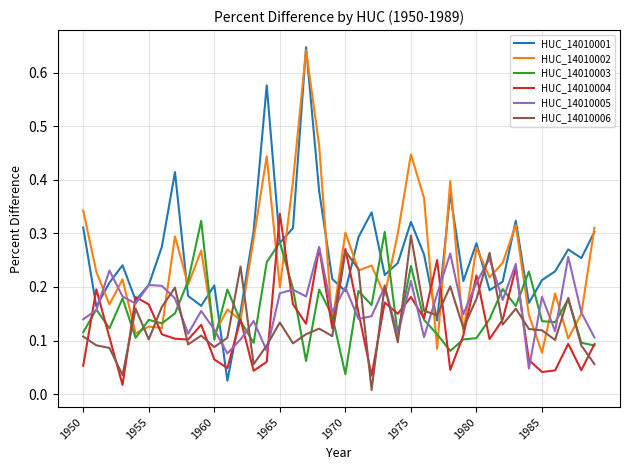

Which series has the largest range (max minus min)?

HUC_14010001